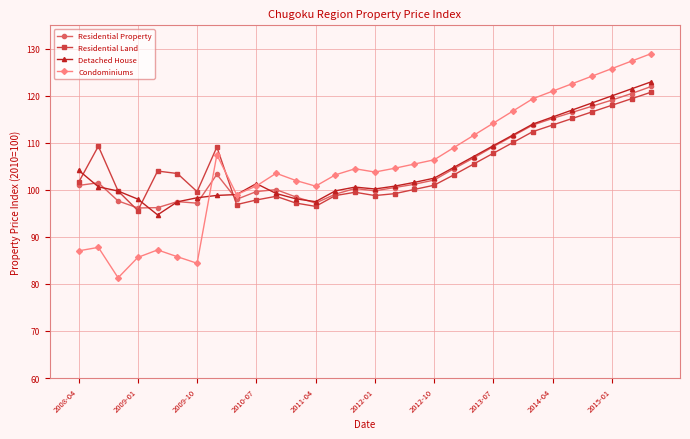

At how many categories does at least one series exceed 123?

4